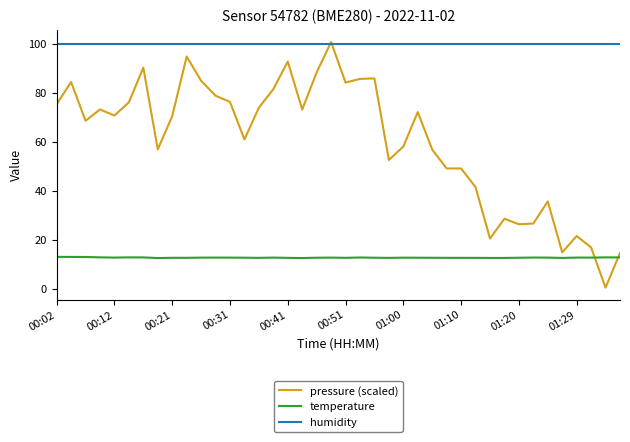

What are all the series names shown in the legend?

pressure (scaled), temperature, humidity